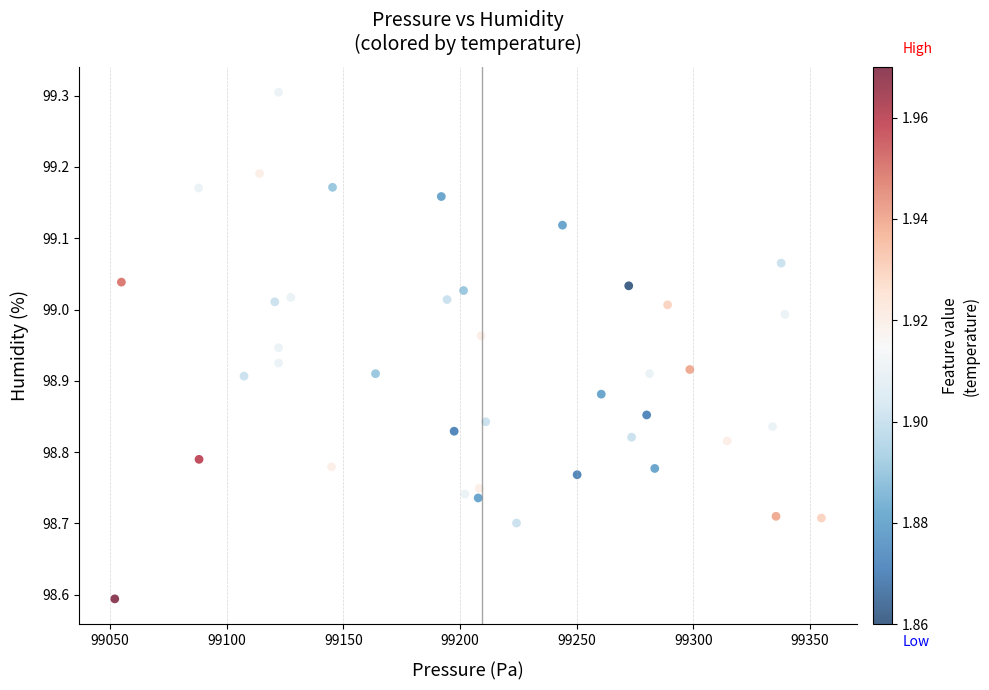

What is the range of Y values (max minus min)?

0.7